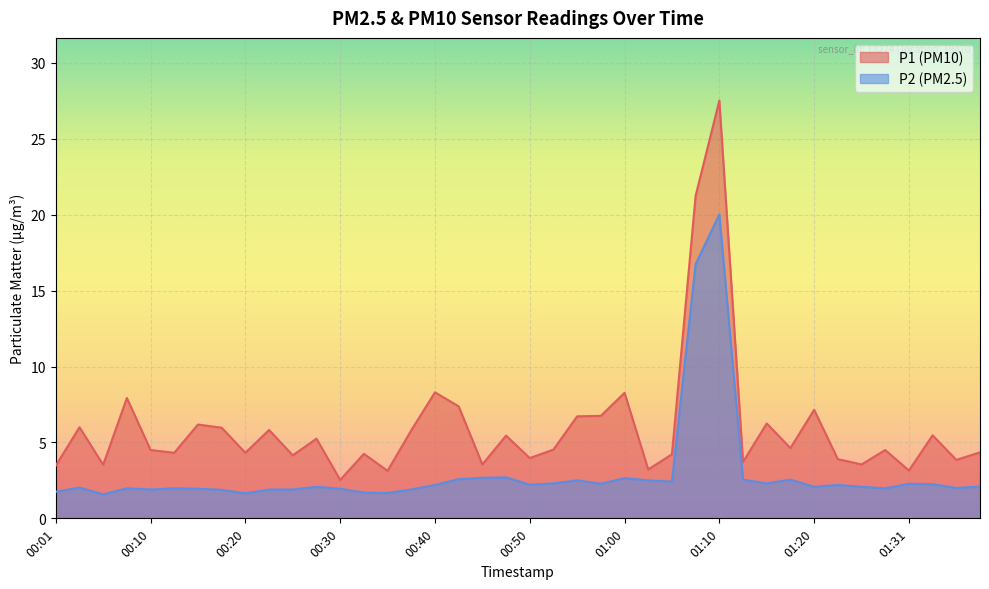

List the series in order of their peak value, highest first.

P1 (PM10), P2 (PM2.5)